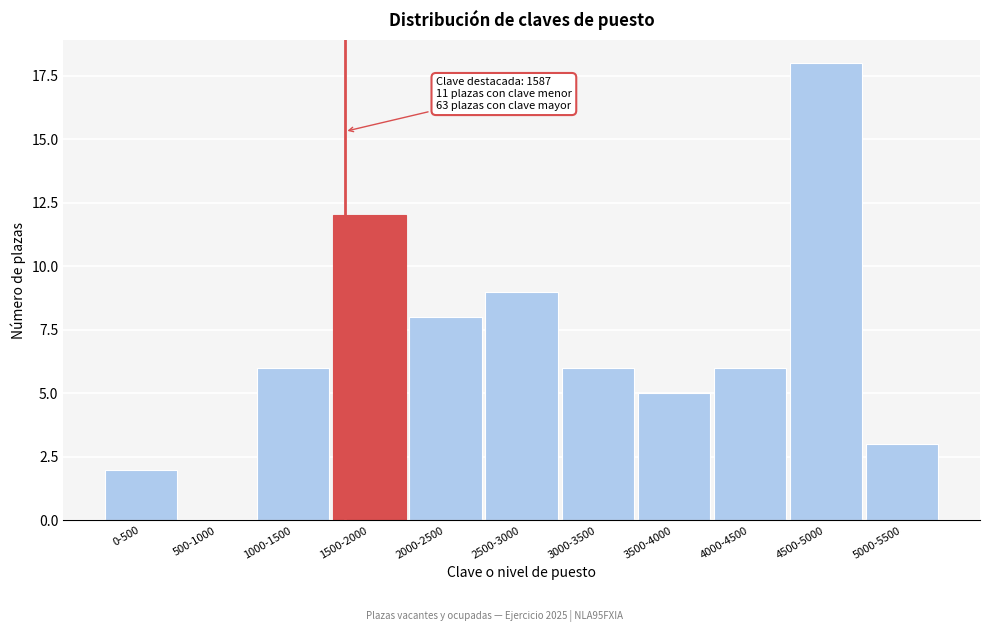

Reading left to right, extract all data points from this chart.

0-500=2	500-1000=0	1000-1500=6	1500-2000=12	2000-2500=8	2500-3000=9	3000-3500=6	3500-4000=5	4000-4500=6	4500-5000=18	5000-5500=3